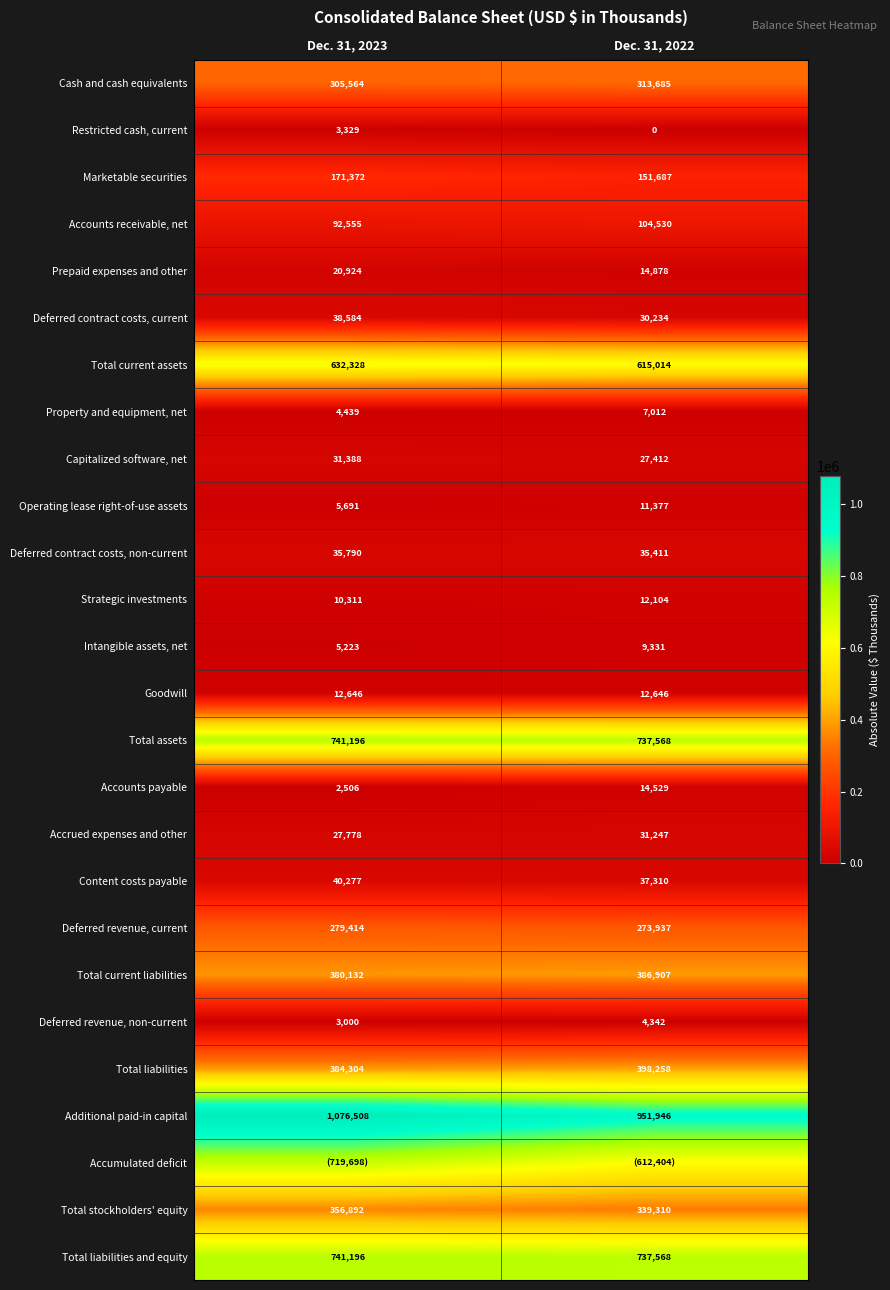

Rank the categories by Total current assets value from highest to lowest.

Dec. 31, 2023, Dec. 31, 2022